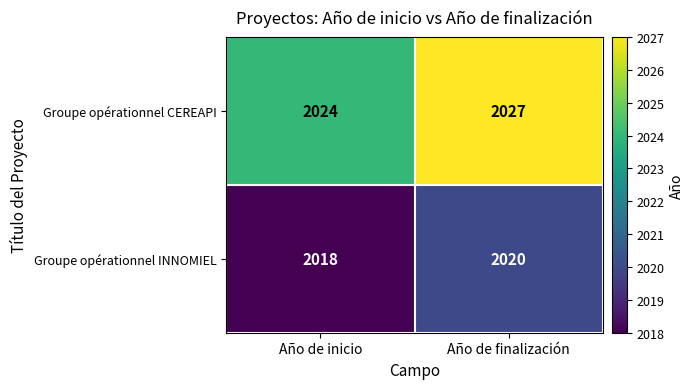

Count the number of data series in this chart.

2